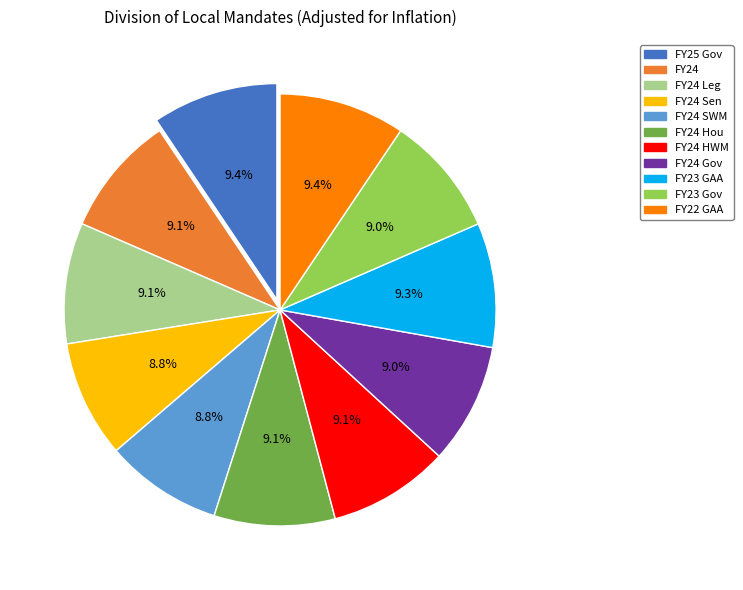

Combined, what portion of the pie is FY24 Leg and FY23 Gov?

18.1%